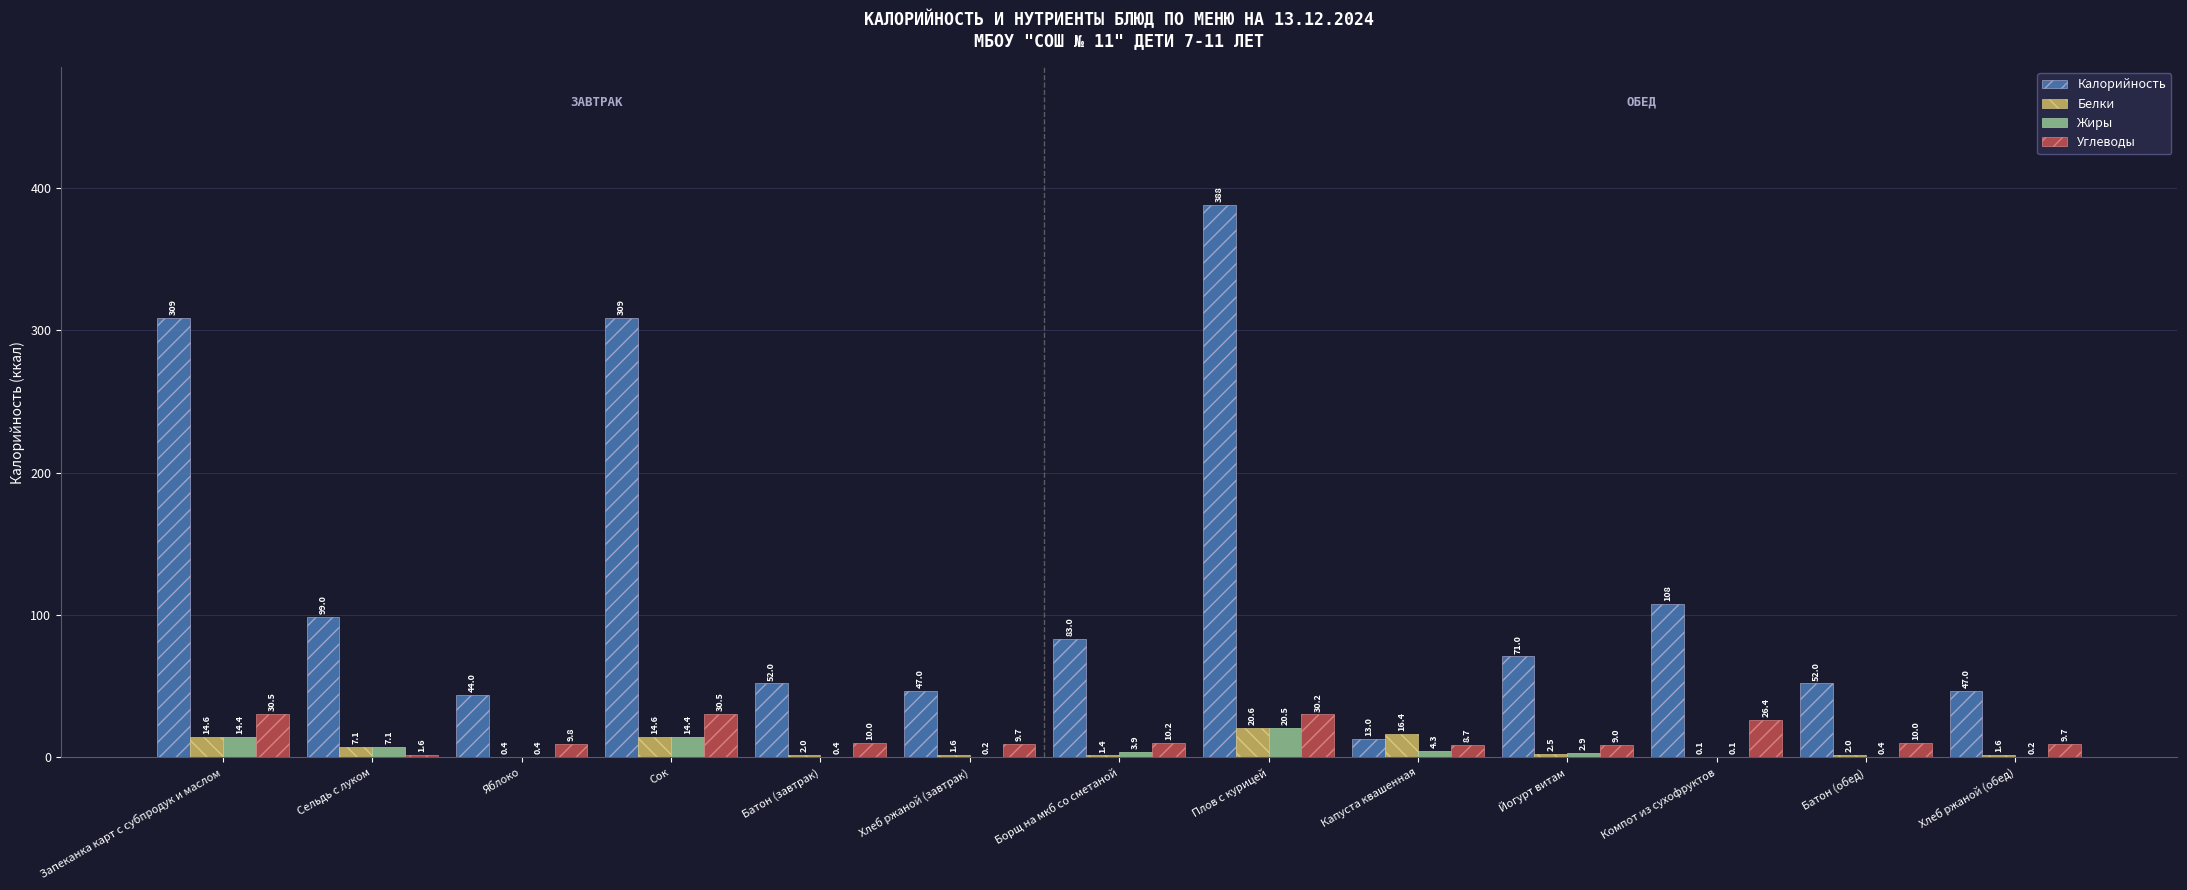

Is it true that Калорийность equals 52.0 at Батон (обед)?

True